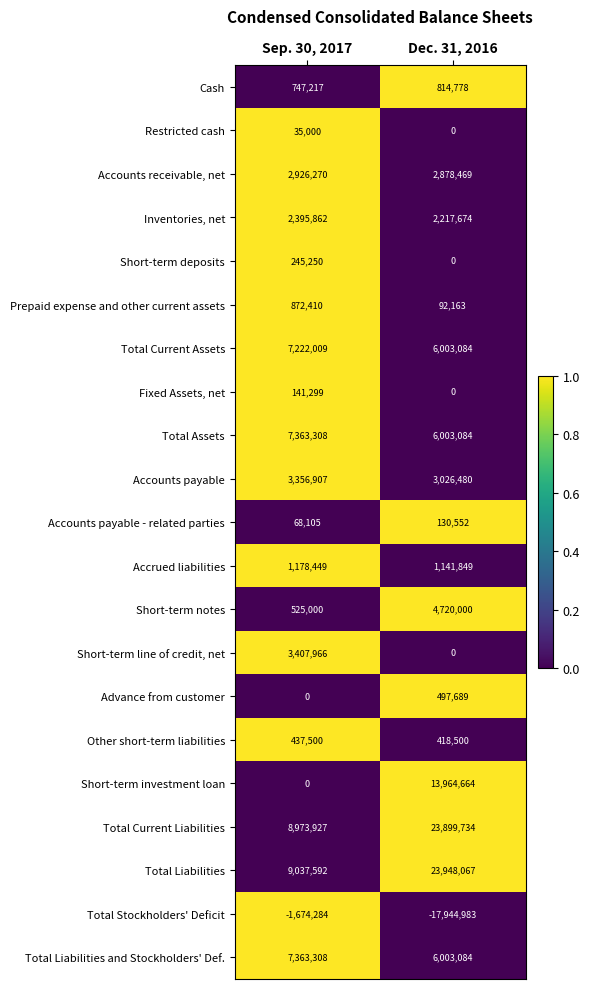

Is the value of Total Liabilities at Sep. 30, 2017 greater than the value of Accrued liabilities at Dec. 31, 2016?

Yes